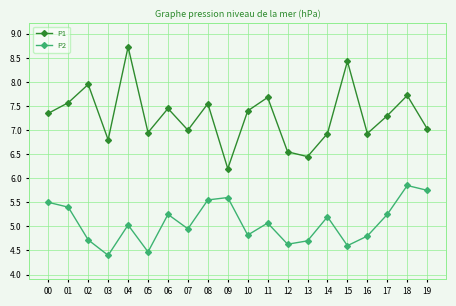

True or false: P1 and P2 cross at least once.

False